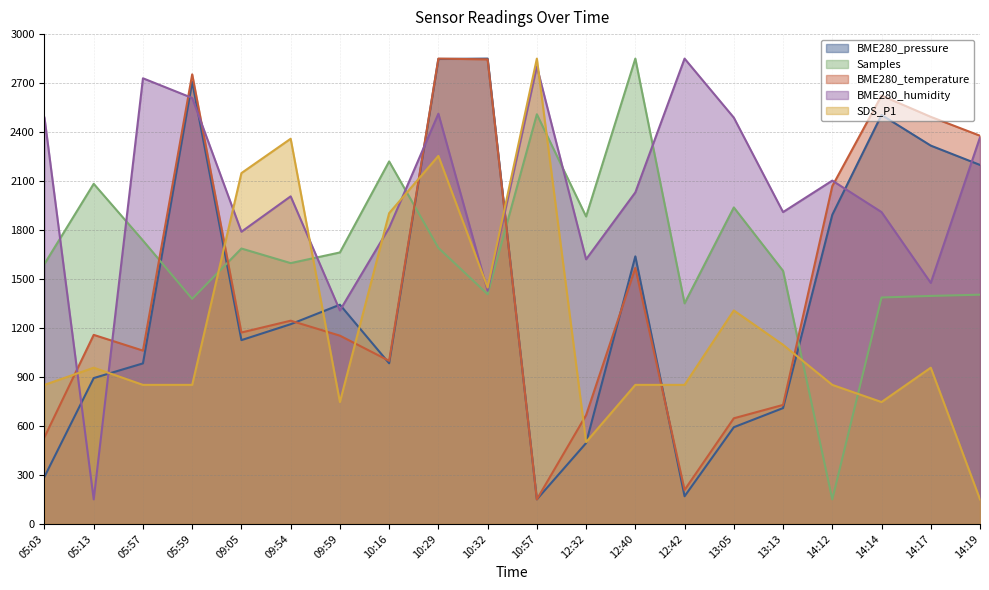

What is the total value across all series at 13:05?

6972.2